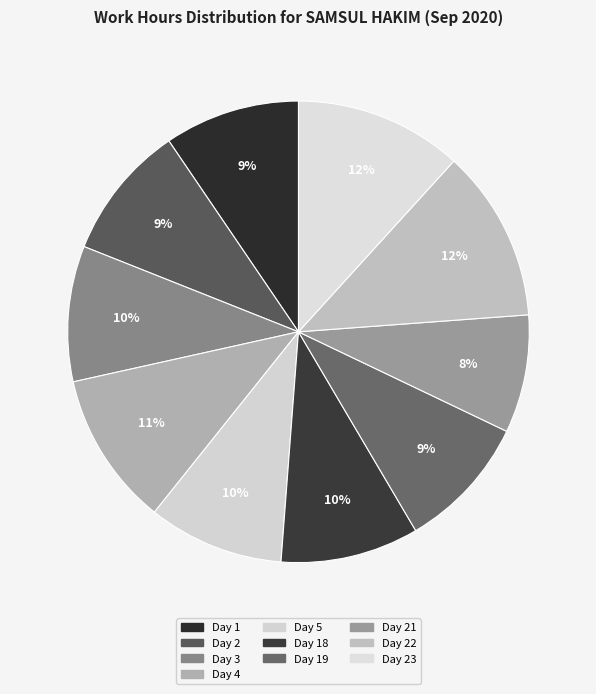

How many slices are in this pie chart?

10